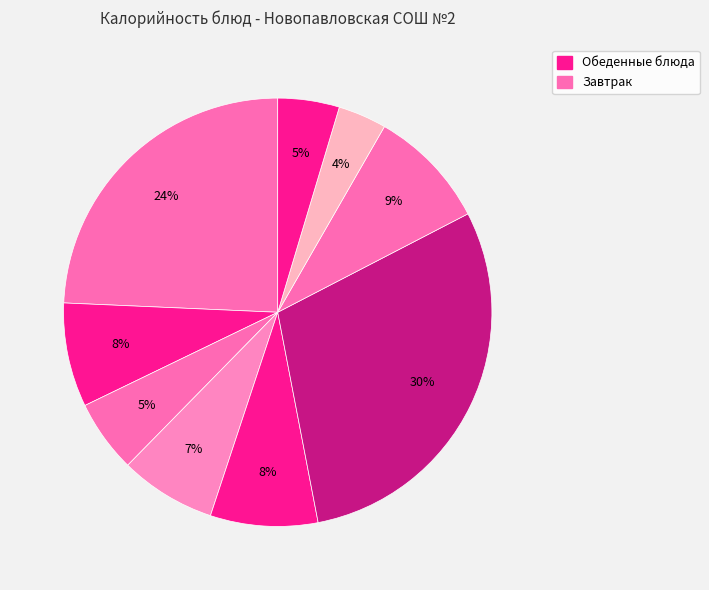

Count the number of slices in the pie.

9